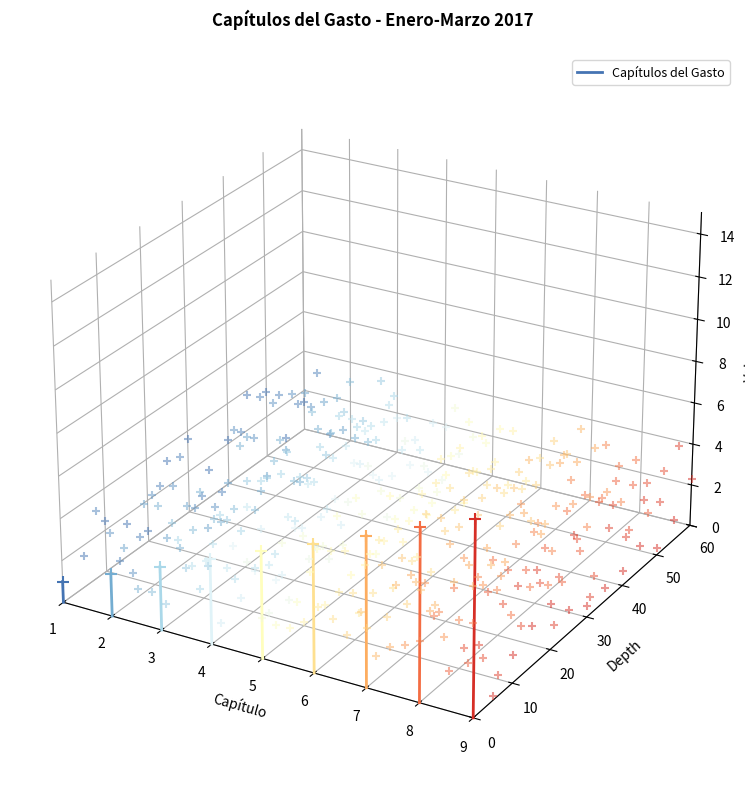

Between 1 and 2, which is larger?

2